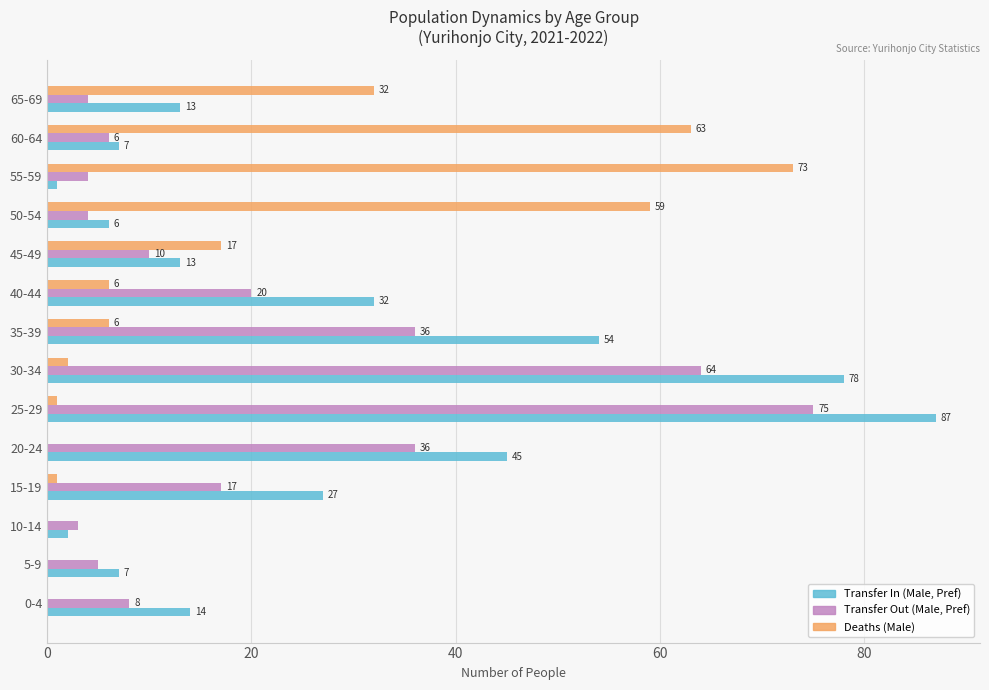

True or false: Transfer In (Male, Pref) has a value of 32 at 40-44.

True